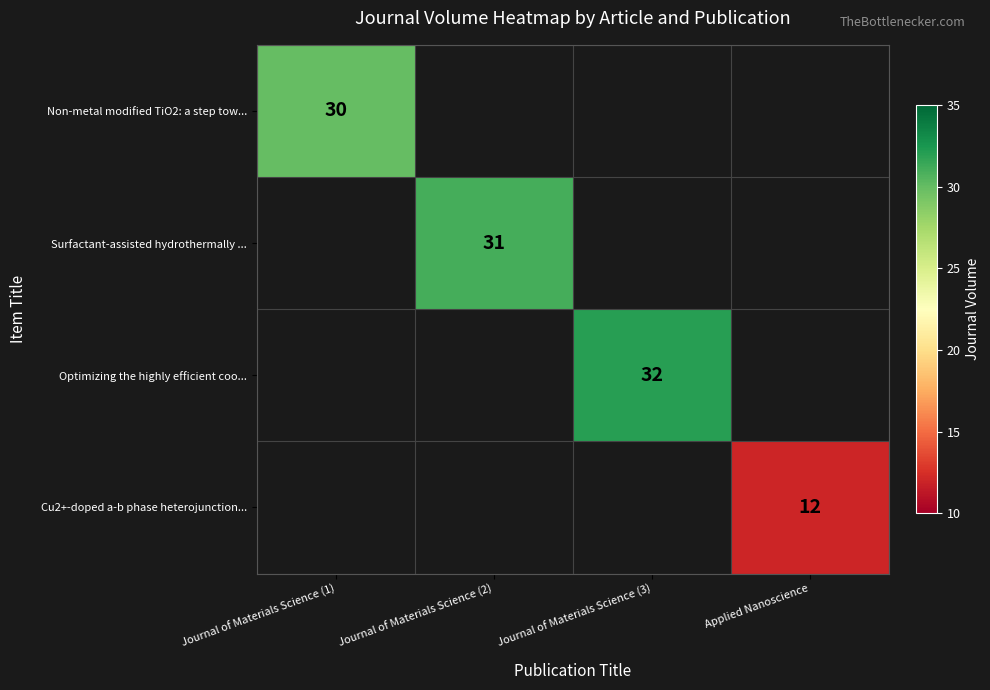

True or false: Optimizing the highly efficient coo... has a value of 32 at Journal of Materials Science (3).

True